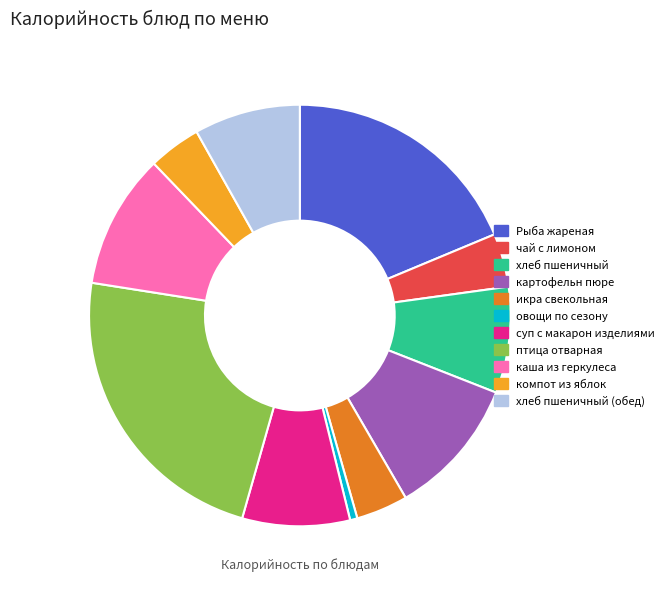

Between компот из яблок and каша из геркулеса, which is larger?

каша из геркулеса